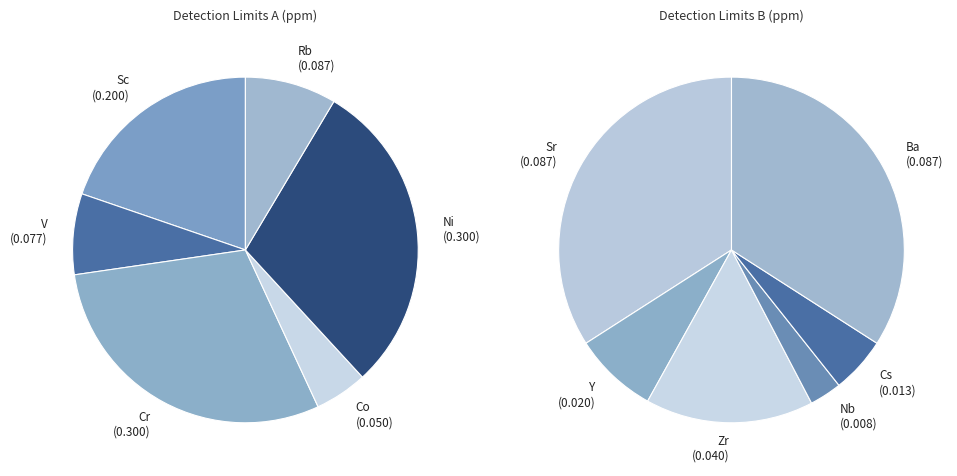

True or false: Cr accounts for 24% of the total.

True